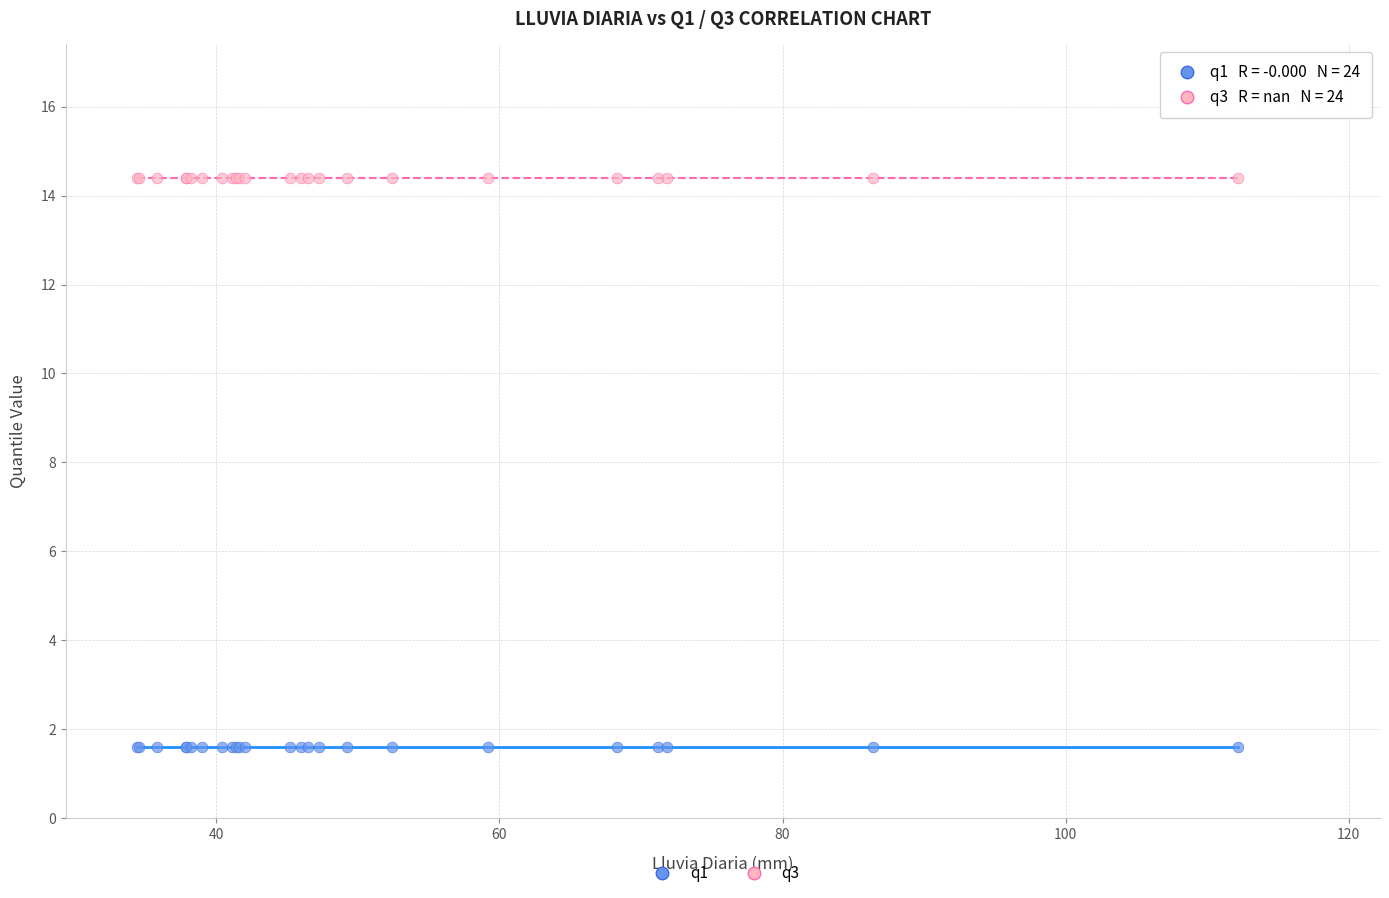

Which series reaches the maximum Y coordinate?

q3